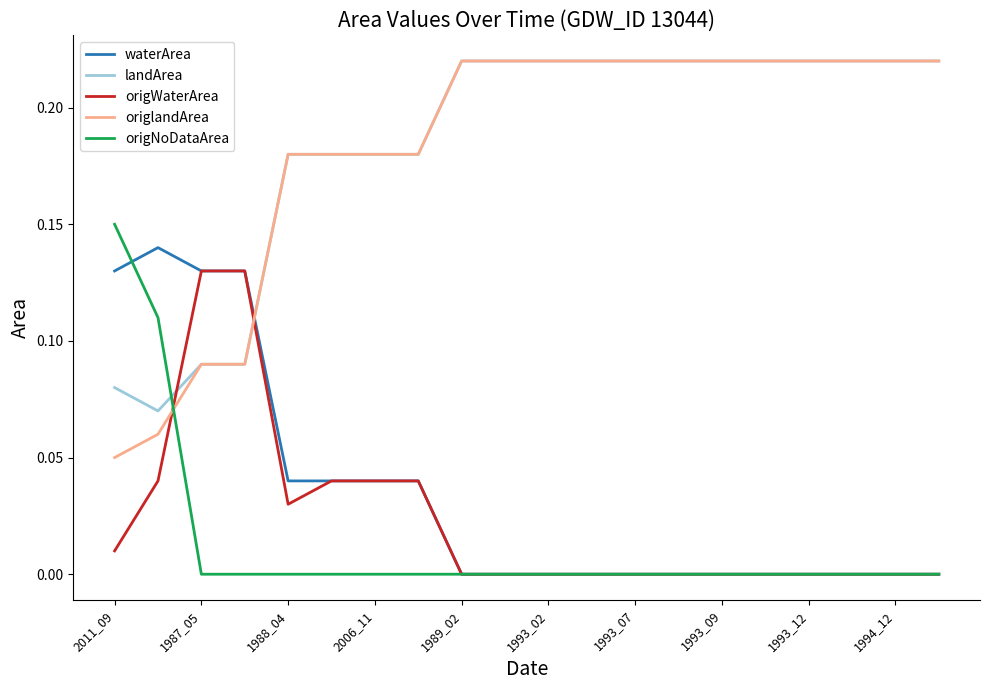

At how many categories does at least one series exceed 0?

20